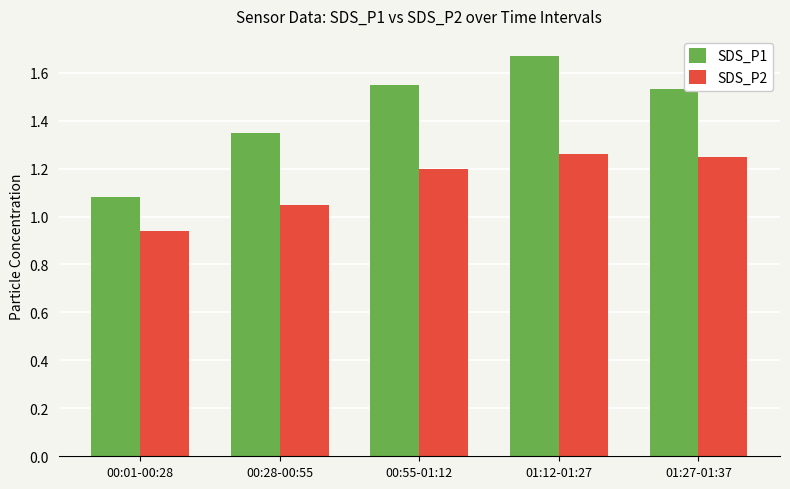

How many values in the SDS_P2 series are below 1?

1